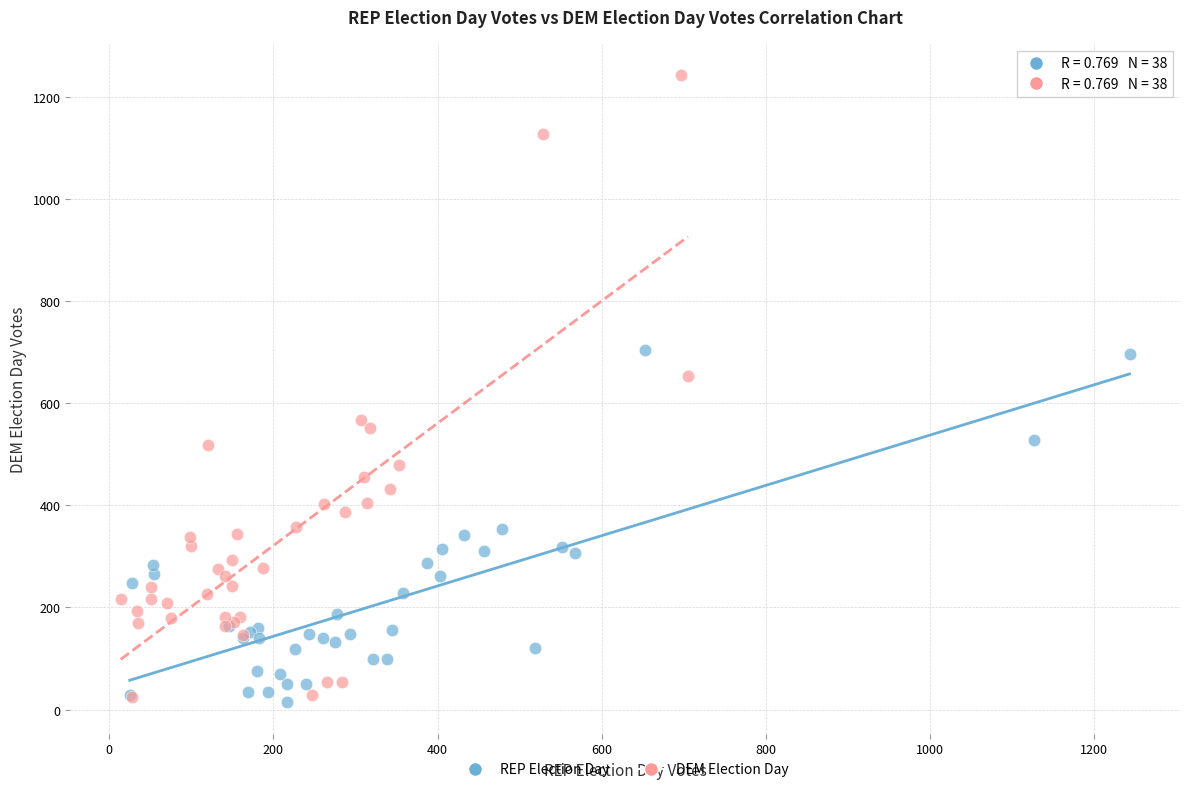

What are all the series names shown in the legend?

REP Election Day, DEM Election Day